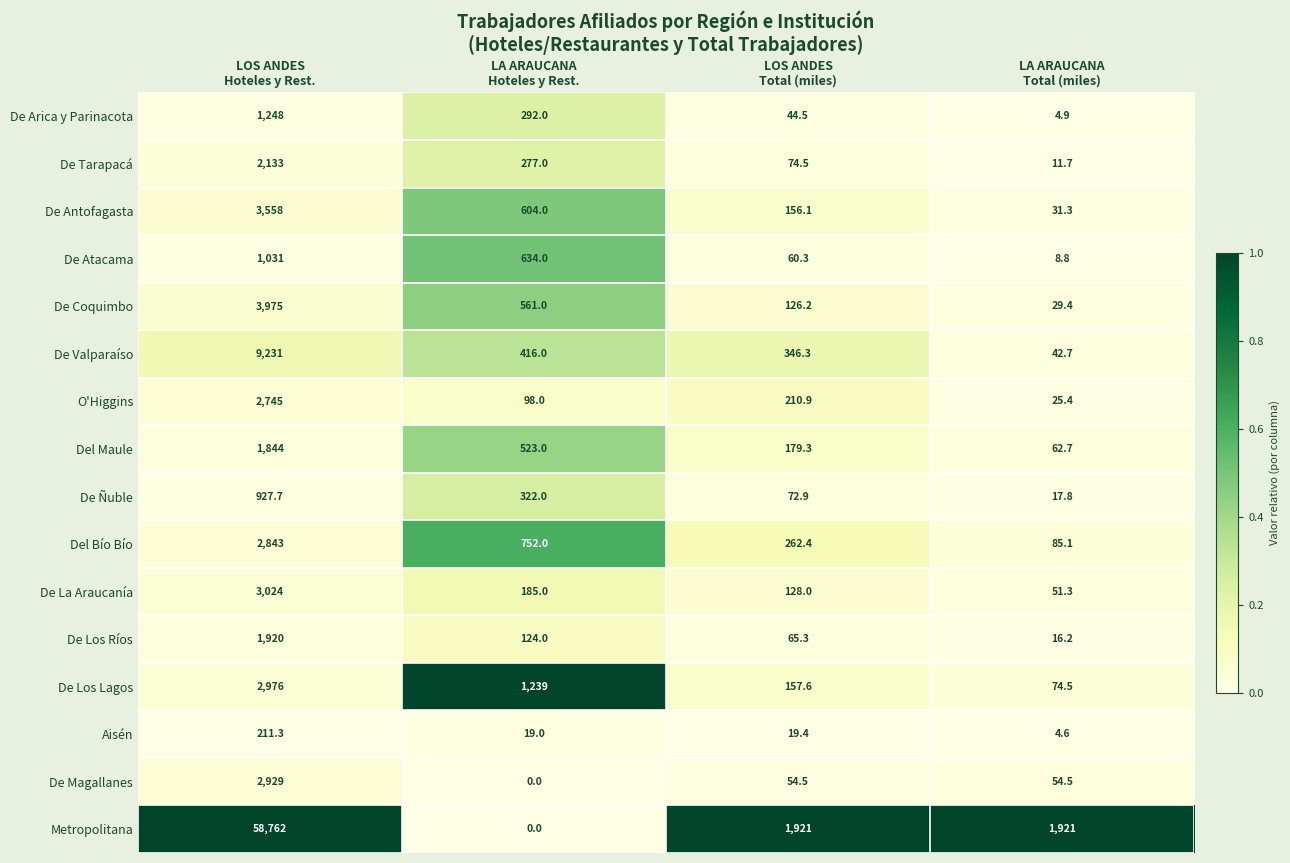

What is the total value across all series at LOS ANDES
Total (miles)?

3879.2